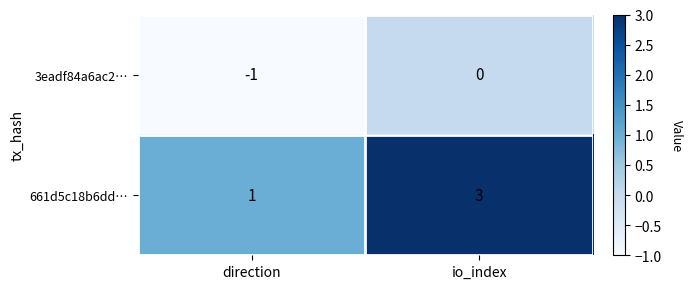

Rank the series by their average value, from highest to lowest.

661d5c18b6dd…, 3eadf84a6ac2…